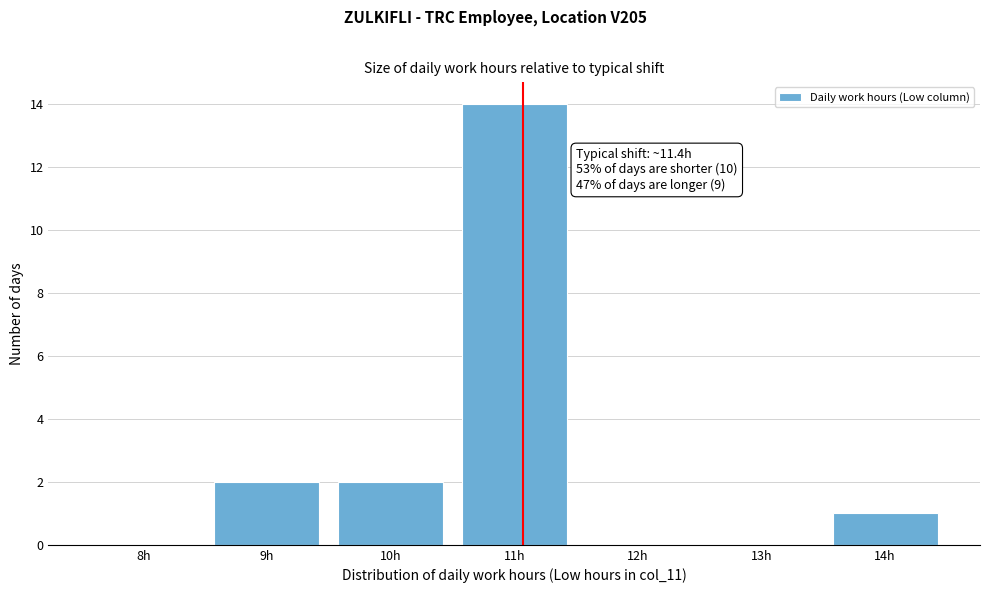

Reading left to right, transcribe all the data shown in this chart.

8h=0	9h=2	10h=2	11h=14	12h=0	13h=0	14h=1